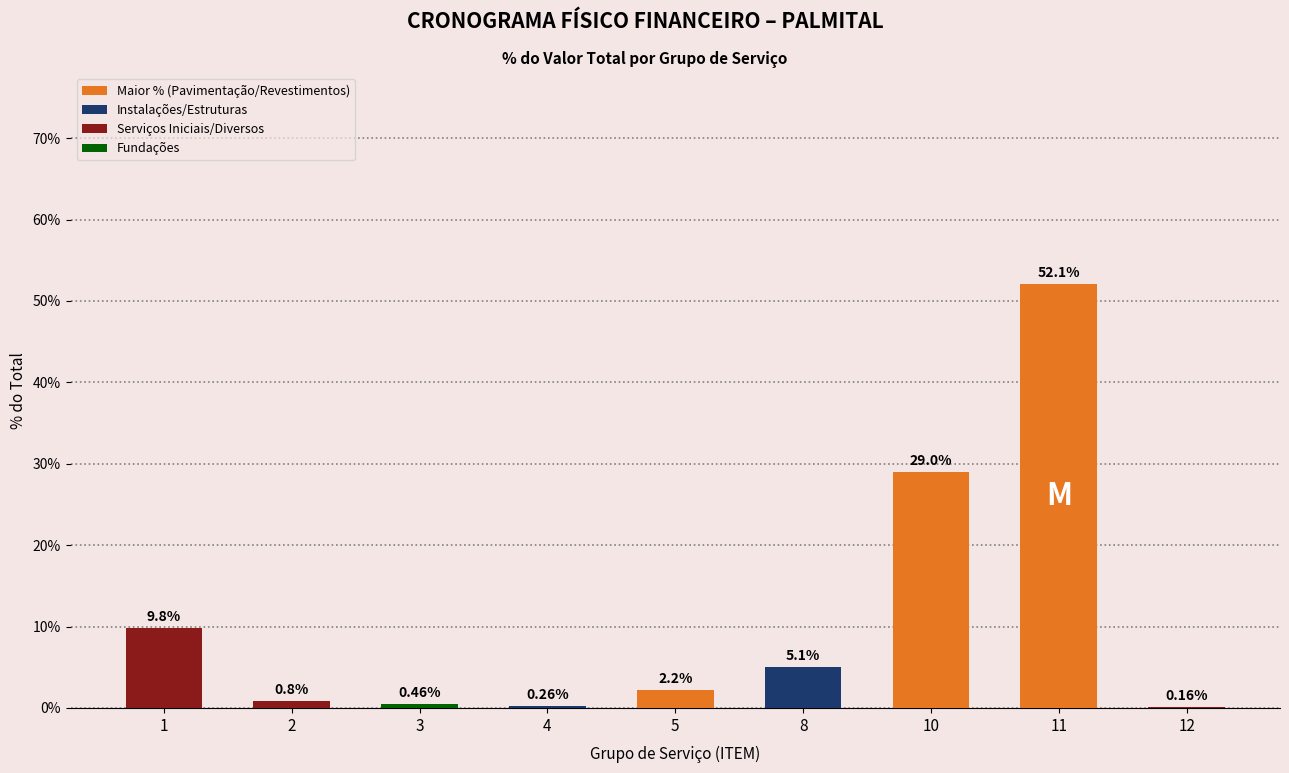

Between 4 and 11, which is larger?

11